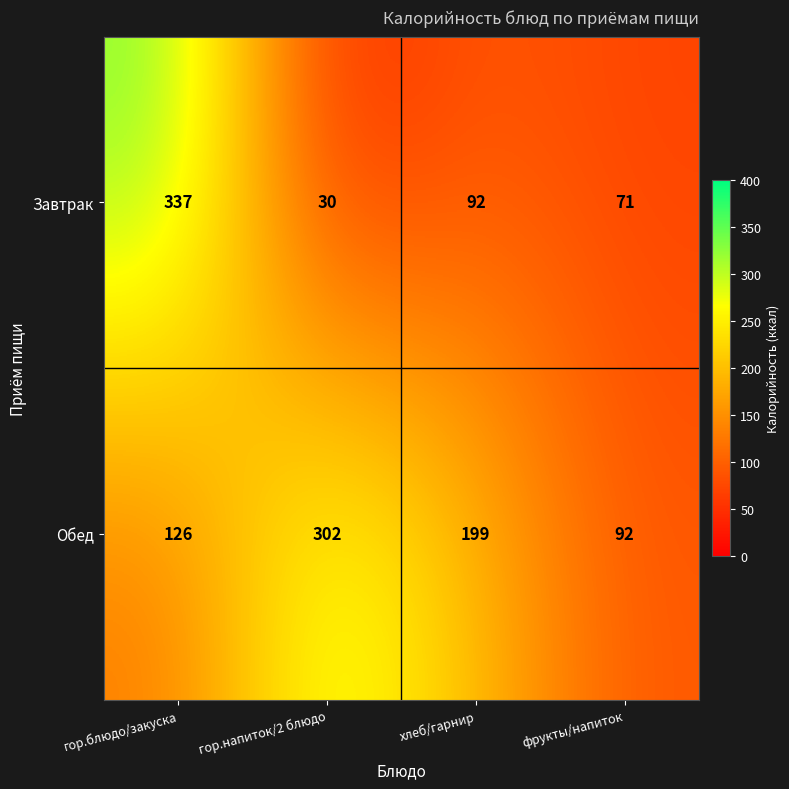

Reading left to right, transcribe all the data shown in this chart.

Завтрак: гор.блюдо/закуска=337	гор.напиток/2 блюдо=30	хлеб/гарнир=92	фрукты/напиток=71
Обед: гор.блюдо/закуска=126	гор.напиток/2 блюдо=302	хлеб/гарнир=199	фрукты/напиток=92